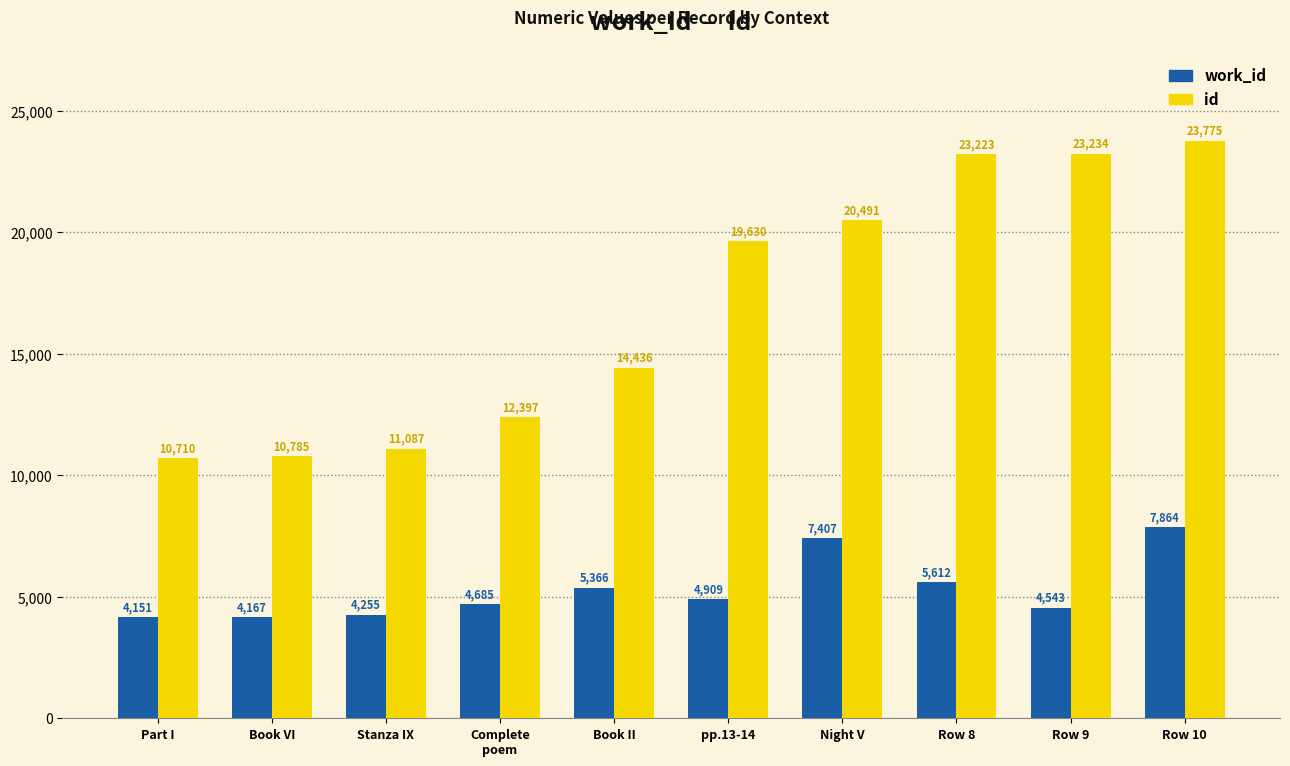

Which category has the lowest value in the work_id series?

Part I